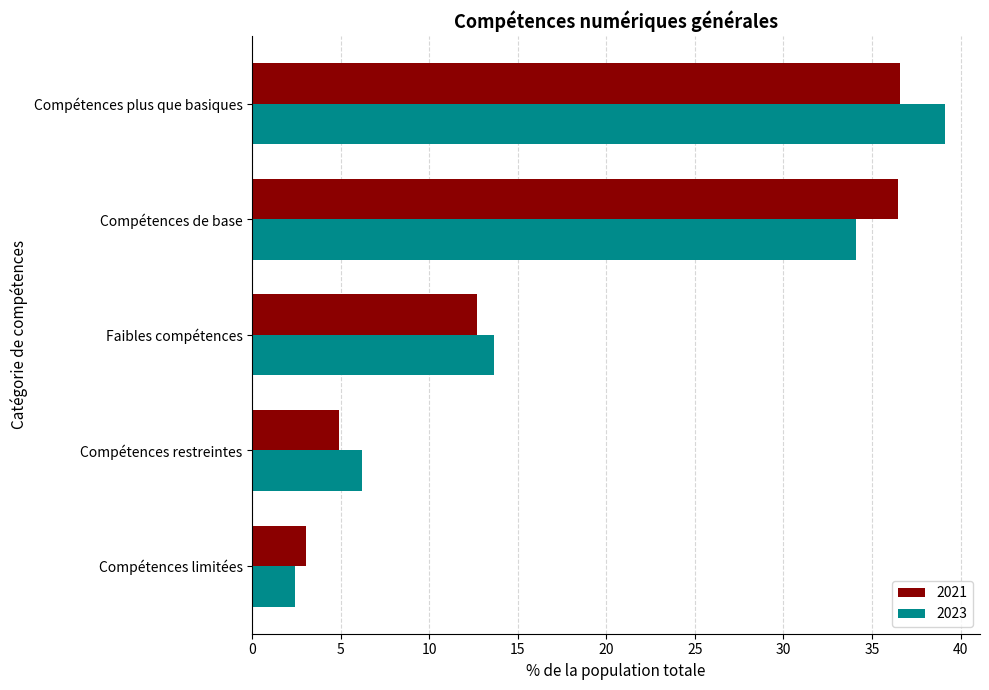

Which series has the largest total across all categories?

2023